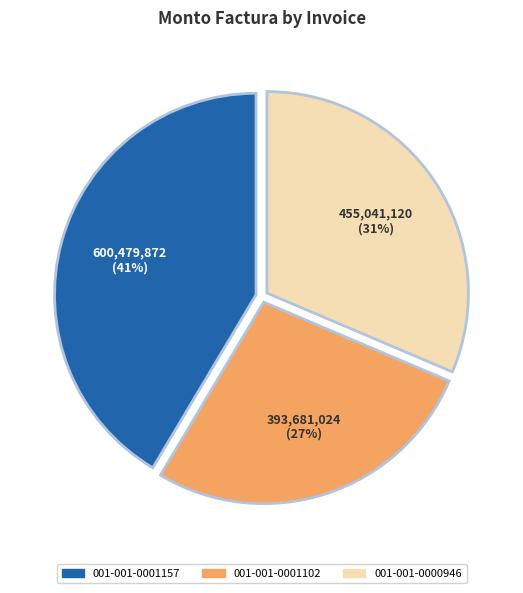

To the nearest percent, what portion does 001-001-0001157 represent?

41%